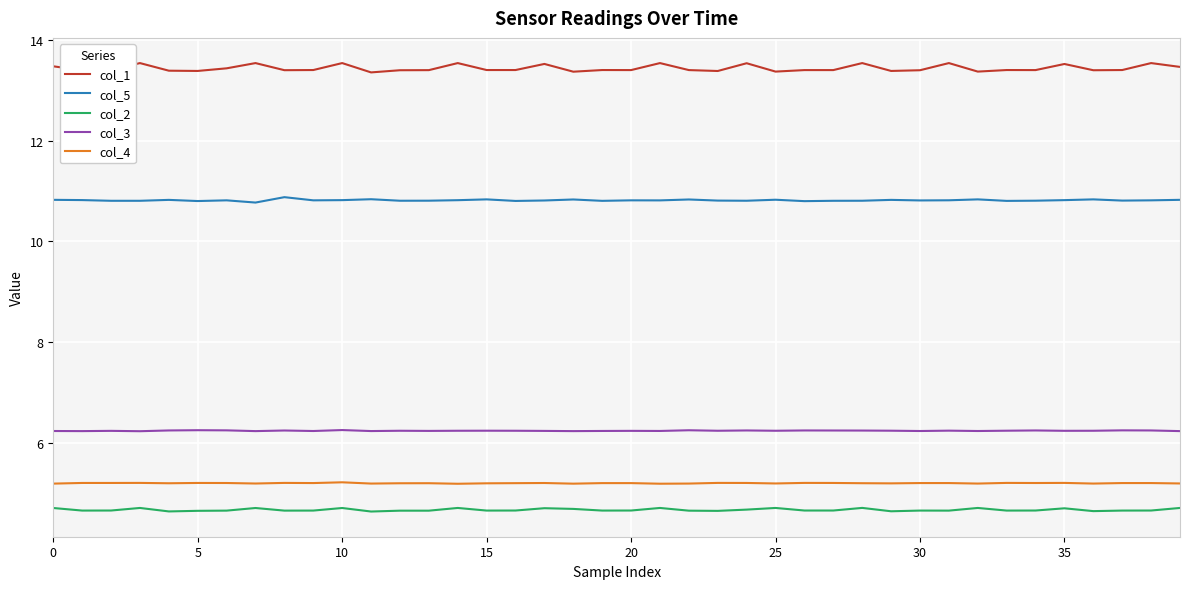

True or false: col_5 and col_3 intersect in this chart.

False